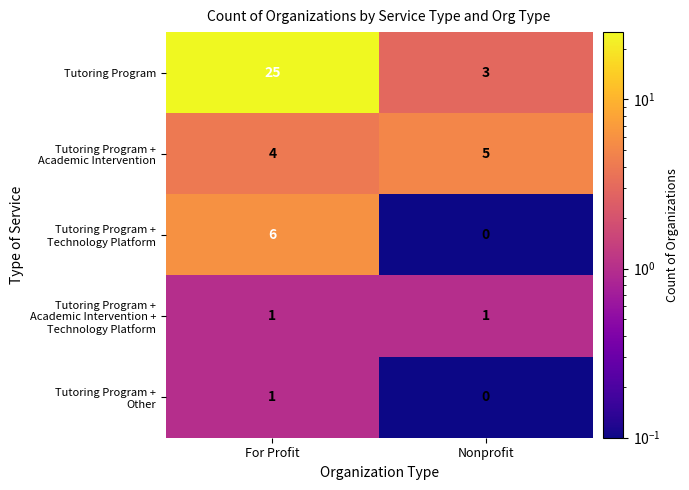

How many series are shown in this chart?

5